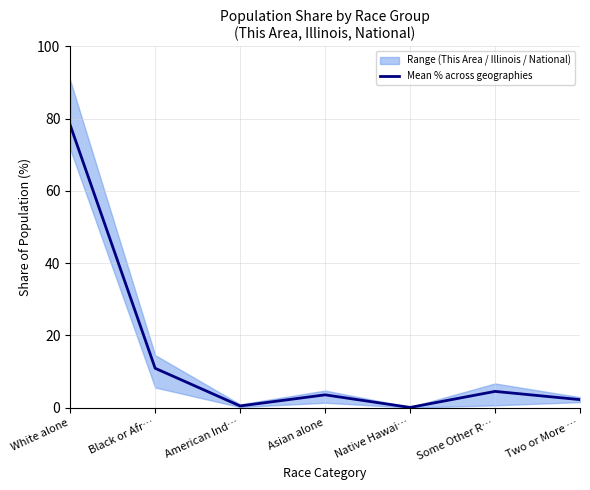

Is it true that the value at Asian alone is 3.6?

True